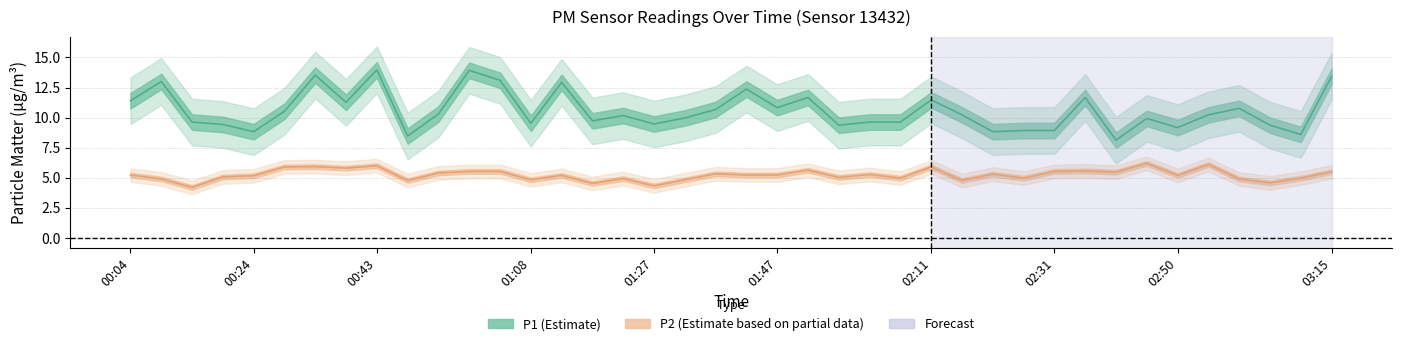

What is the label of the 3rd point from the left?

00:14